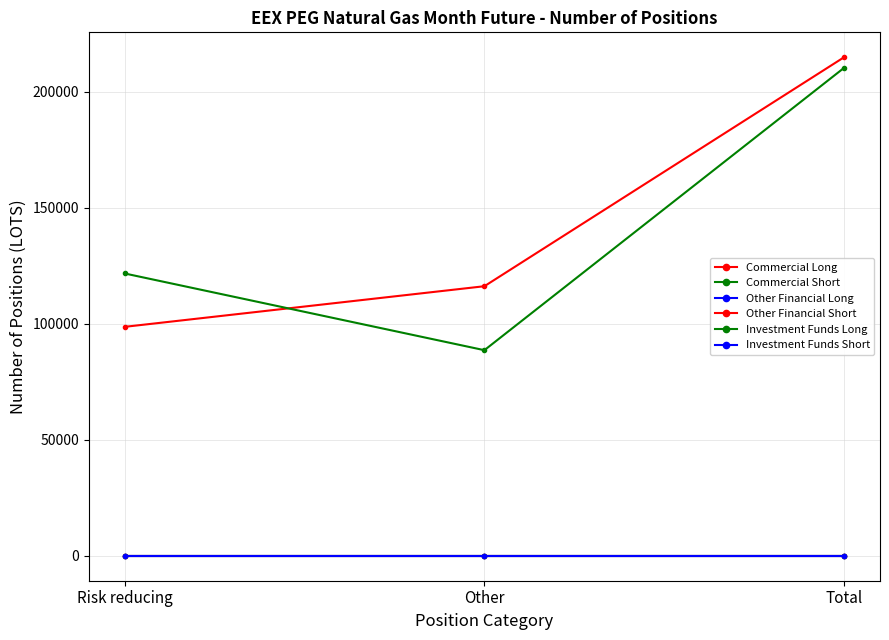

What position from the right is Total?

1